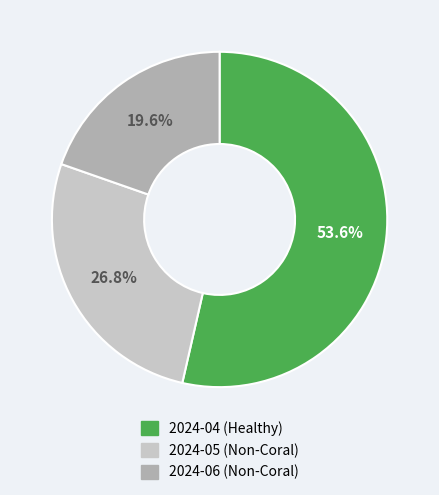

To the nearest percent, what portion does 2024-05 represent?

27%